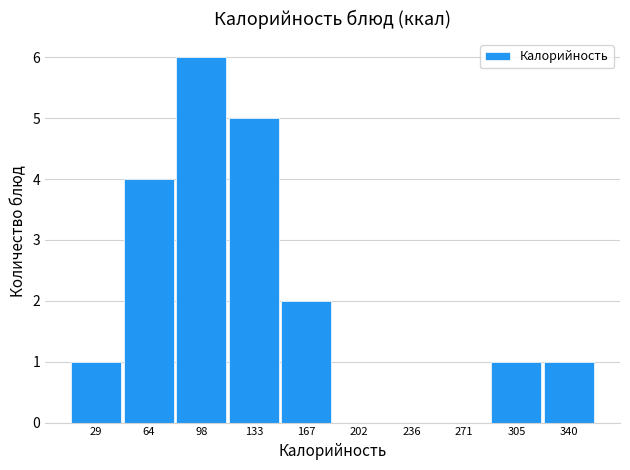

Over which range of the x-axis is the bar tallest?

81.0 to 115.5